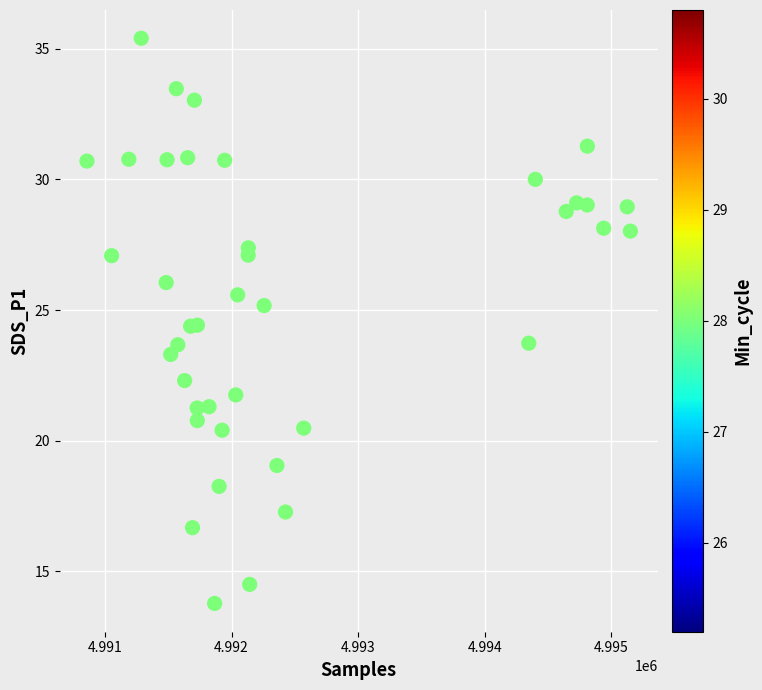

What is the range of Y values (max minus min)?

21.6